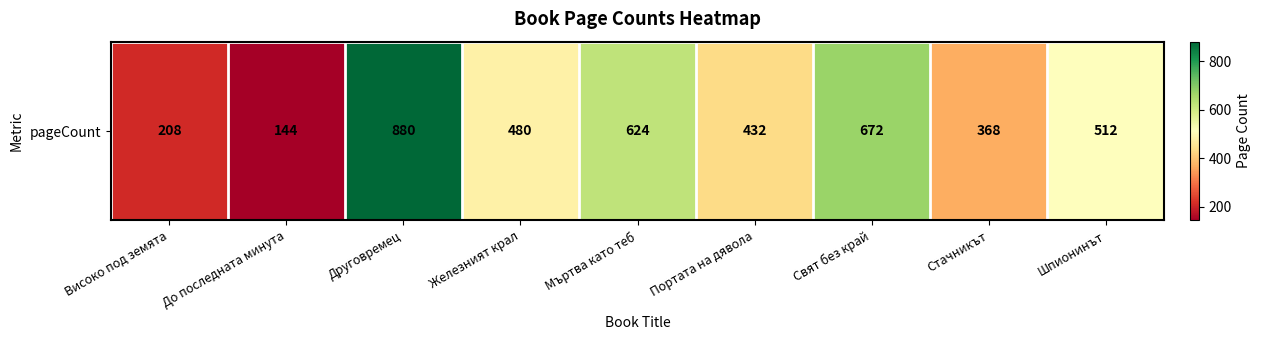

Approximately how many times larger is the value at До последната минута compared to Друговремец?

0.2